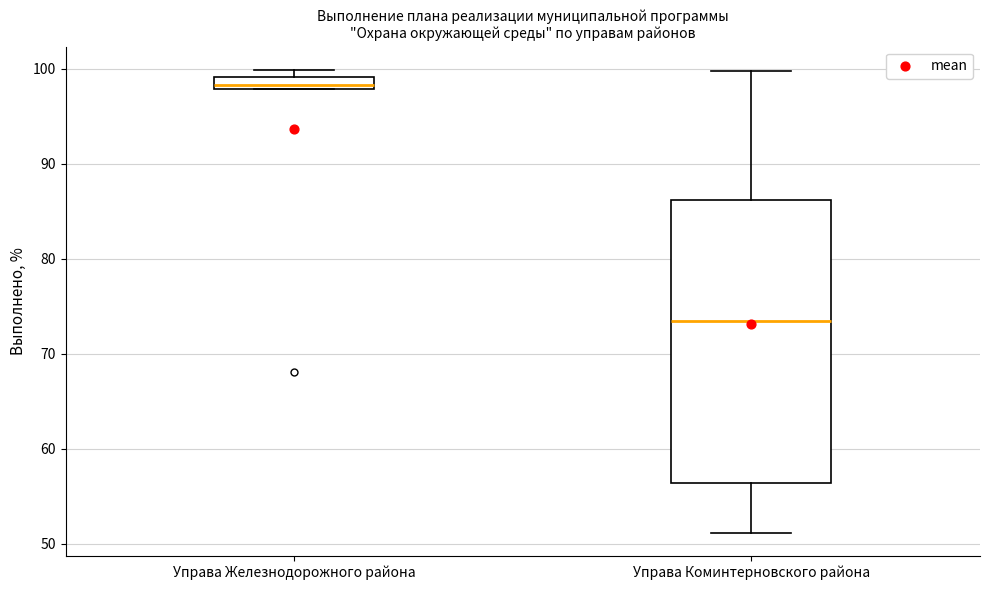

Comparing the boxes themselves (not the whiskers), which one is the tallest?

Управа Коминтерновского района